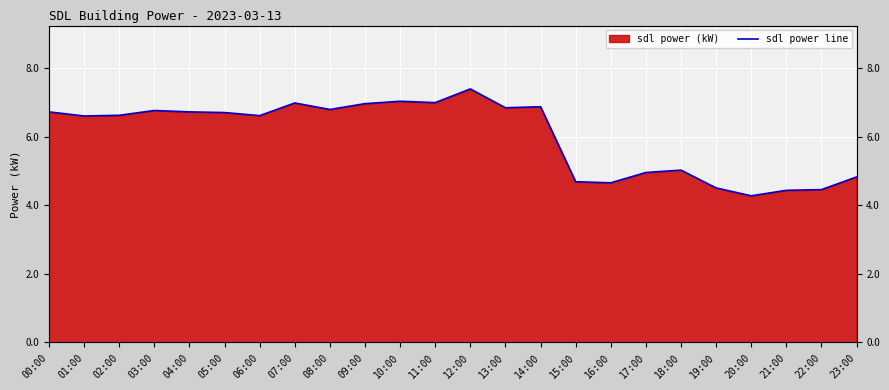

What is the sum of all values?

144.6